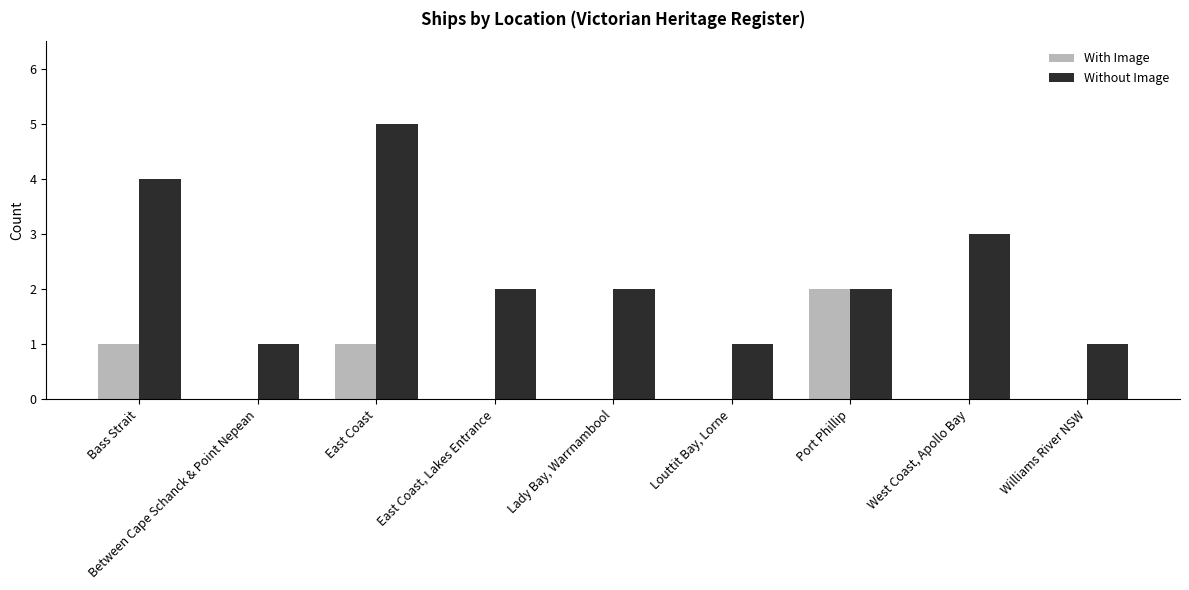

Reading left to right, extract all data points from this chart.

With Image: 1	0	1	0	0	0	2	0	0
Without Image: 4	1	5	2	2	1	2	3	1